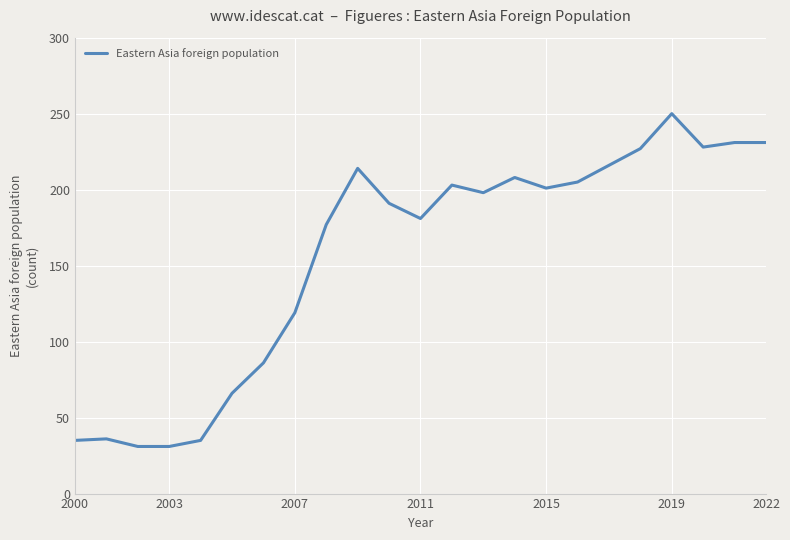

What is the maximum value shown in the chart?

250